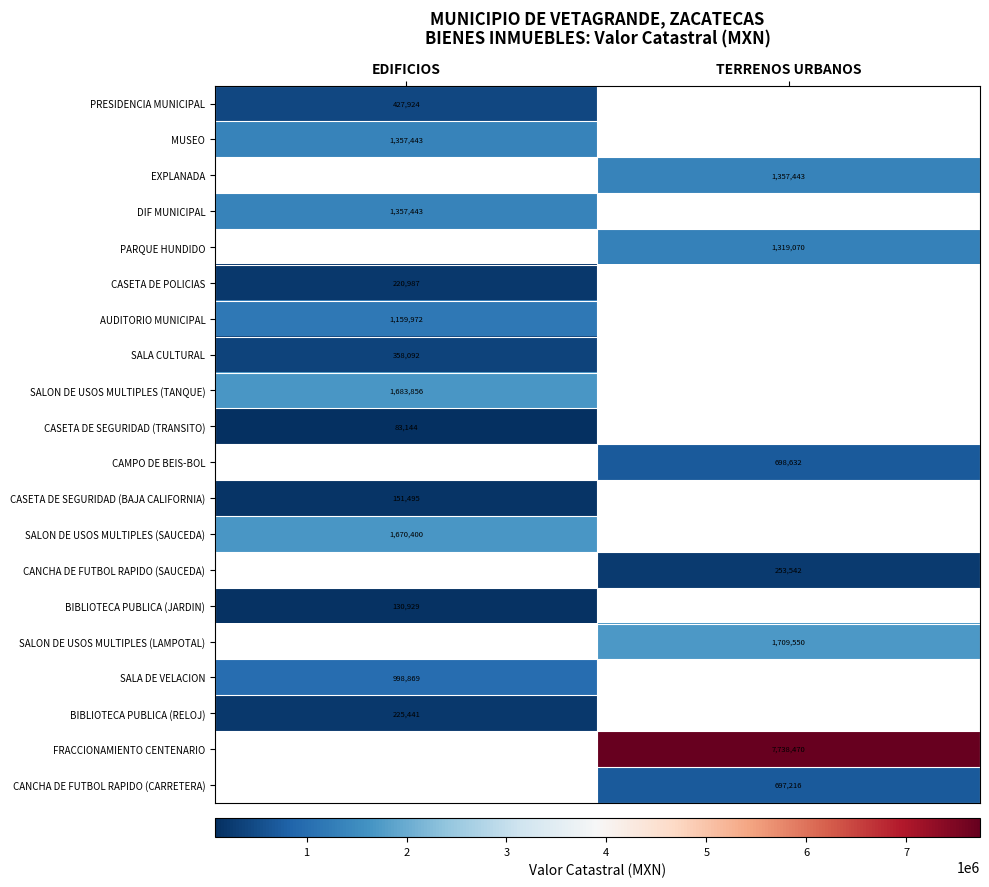

The value of PRESIDENCIA MUNICIPAL at EDIFICIOS is 272638.8. True or false?

False